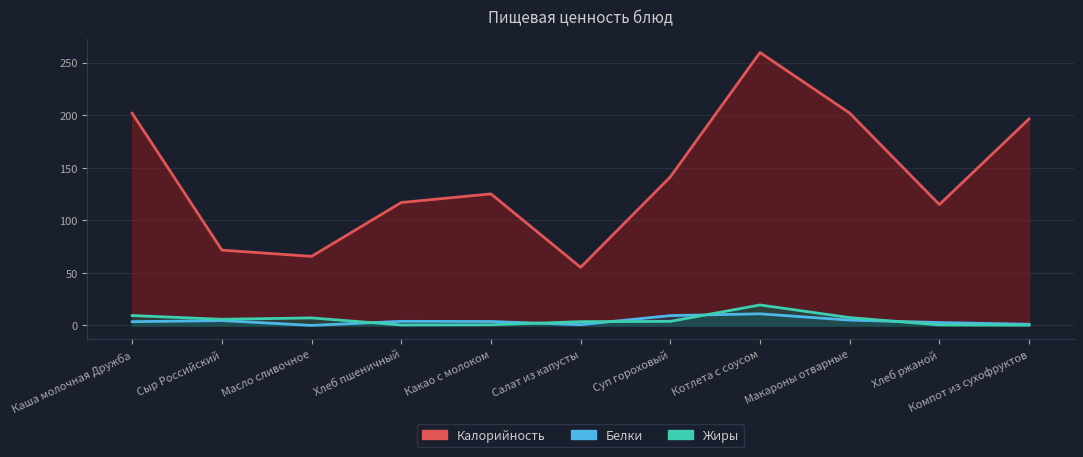

Reading left to right, what are all the values shown in this chart?

Калорийность: 201.7	71.7	65.7	116.9	125.1	55.3	141.2	259.5	201.9	115.0	196.4
Белки: 3.6	4.6	0.1	4.0	3.8	0.8	9.4	11.1	5.1	2.8	1.2
Жиры: 9.5	5.9	7.2	0.5	0.7	3.6	3.9	19.5	7.5	0.6	0.3